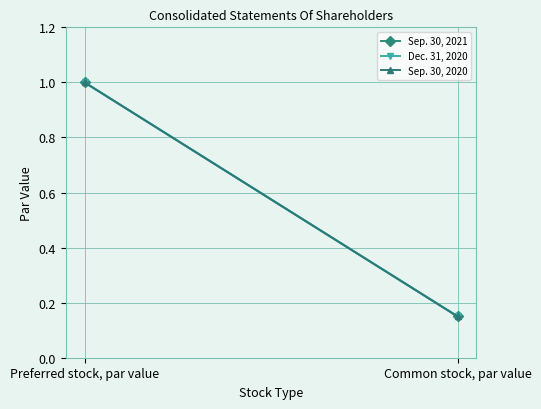

What is the smallest value displayed?

0.1